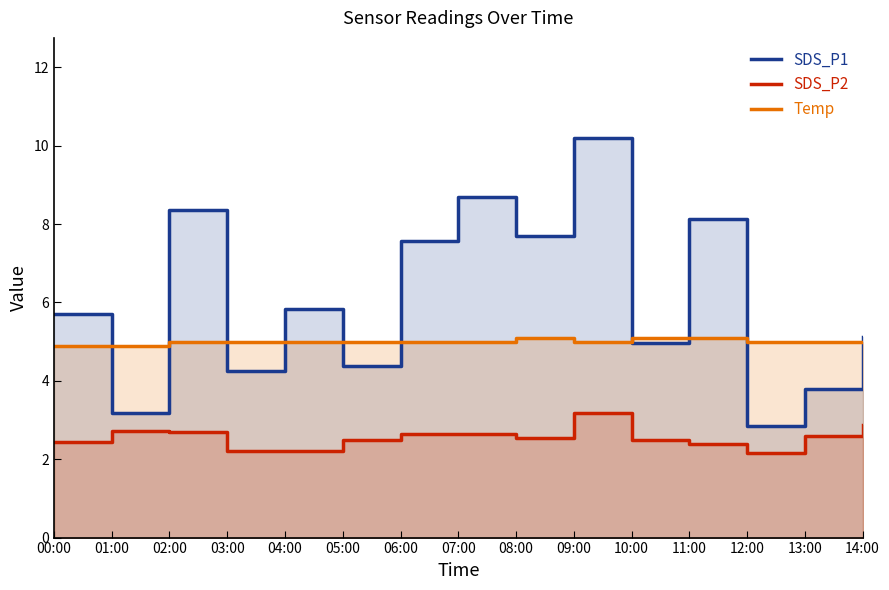

Which series changed the most between 02:00 and 10:00?

SDS_P1